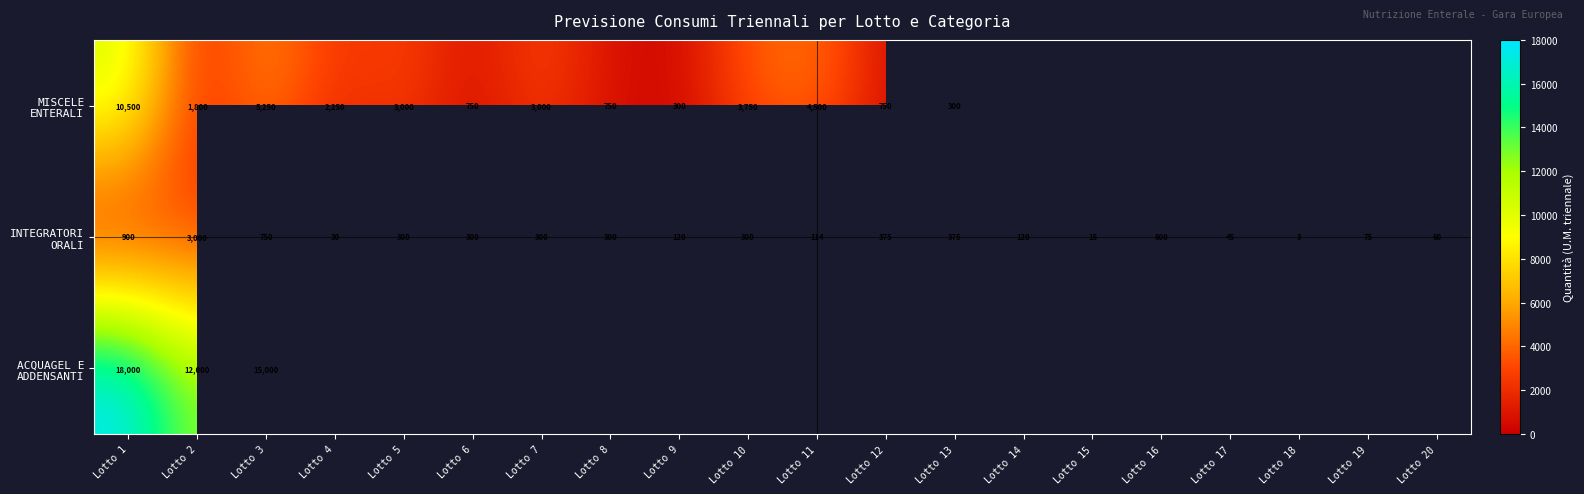

What is the total value across all series at Lotto 3?

21000